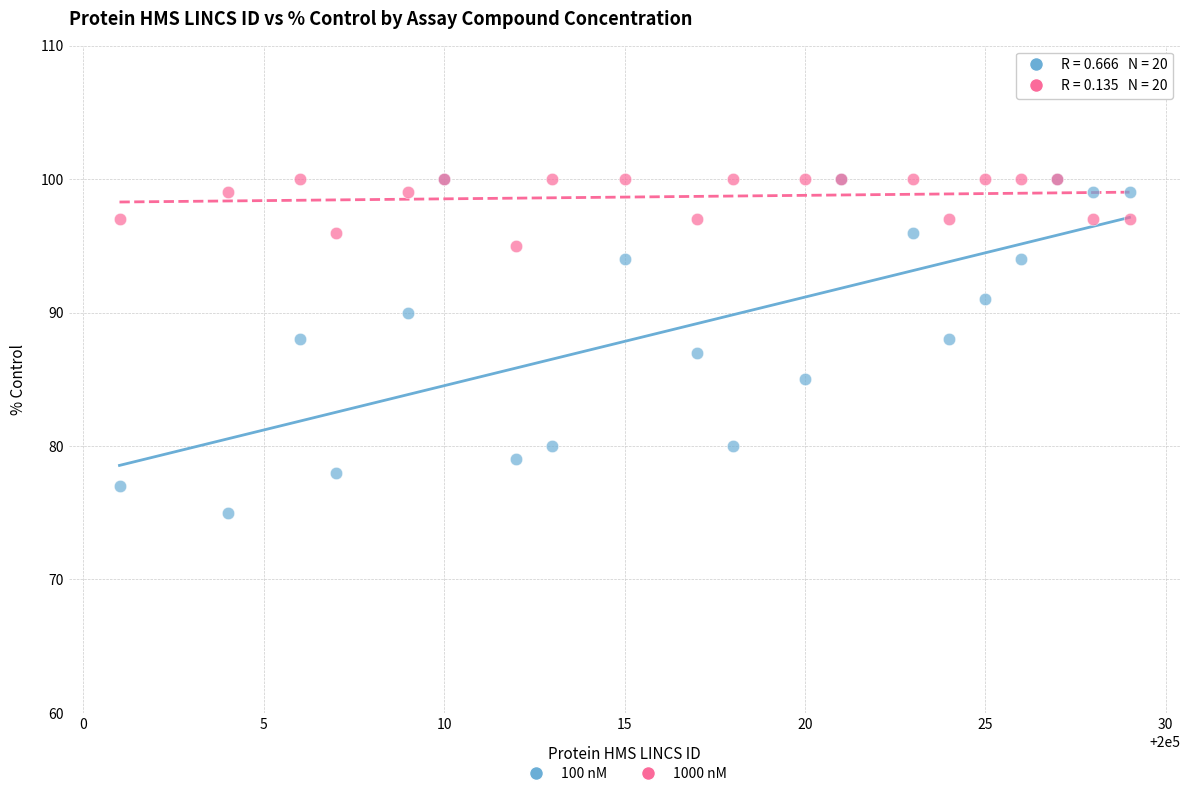

What are all the series names shown in the legend?

100 nM, 1000 nM